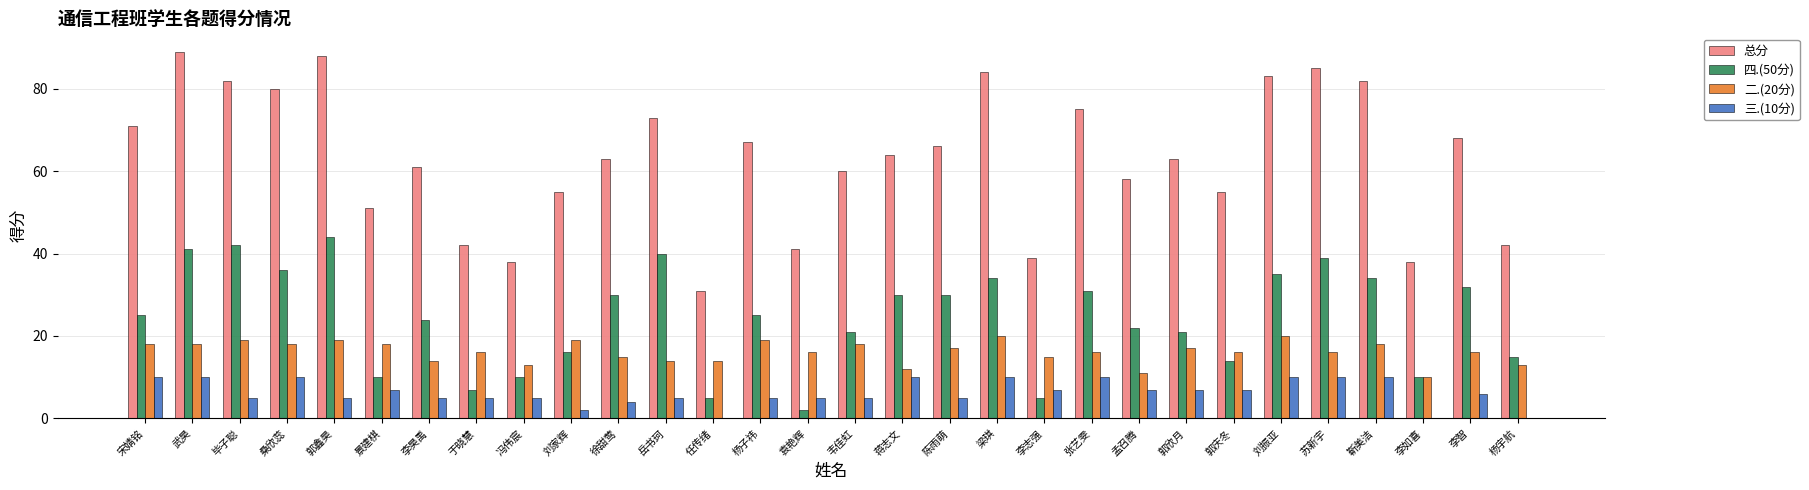

What is the total value across all series at 孟召腾?

98